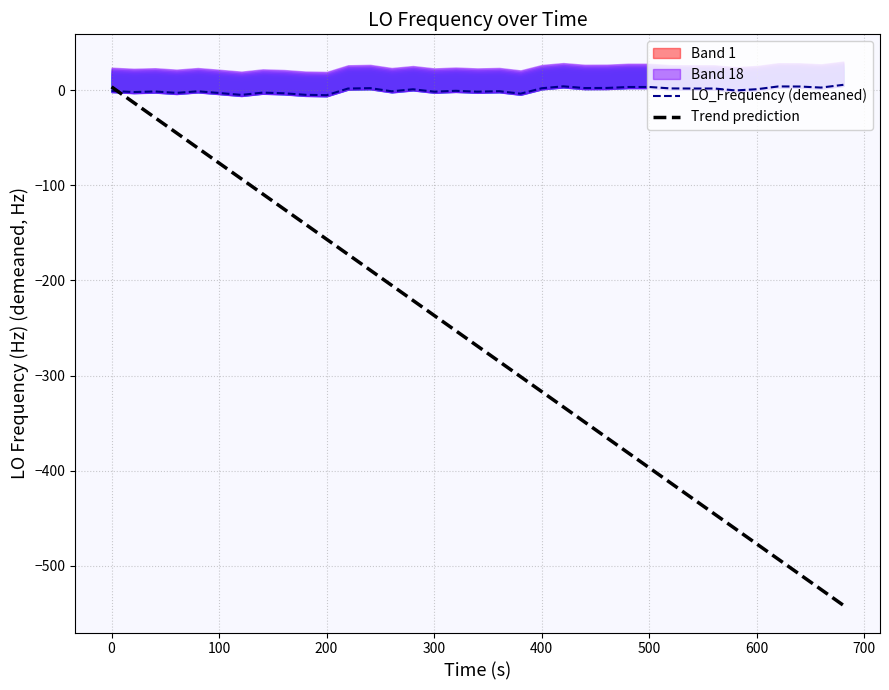

The LO_Frequency (demeaned) series shows -1.0 at 0. True or false?

True